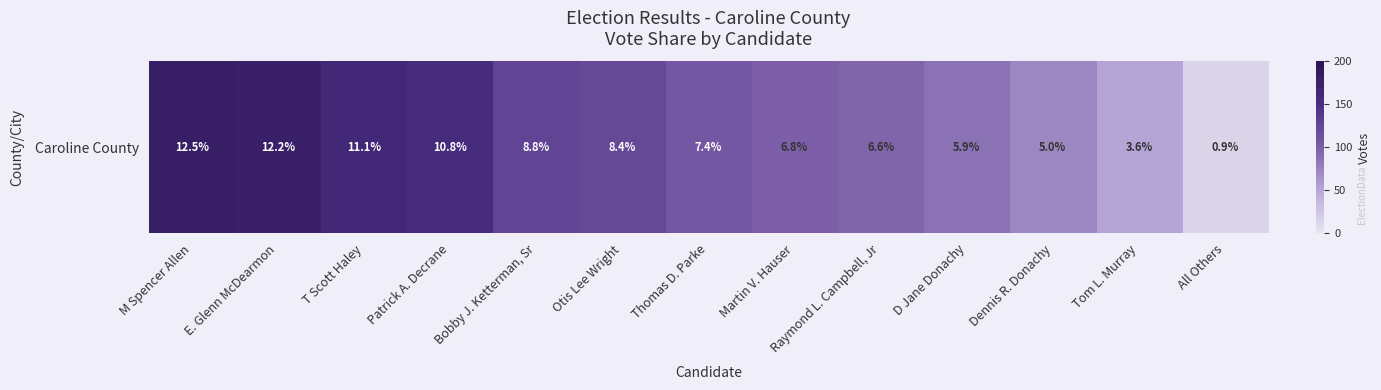

At which label is the value closest to 97?

Martin V. Hauser